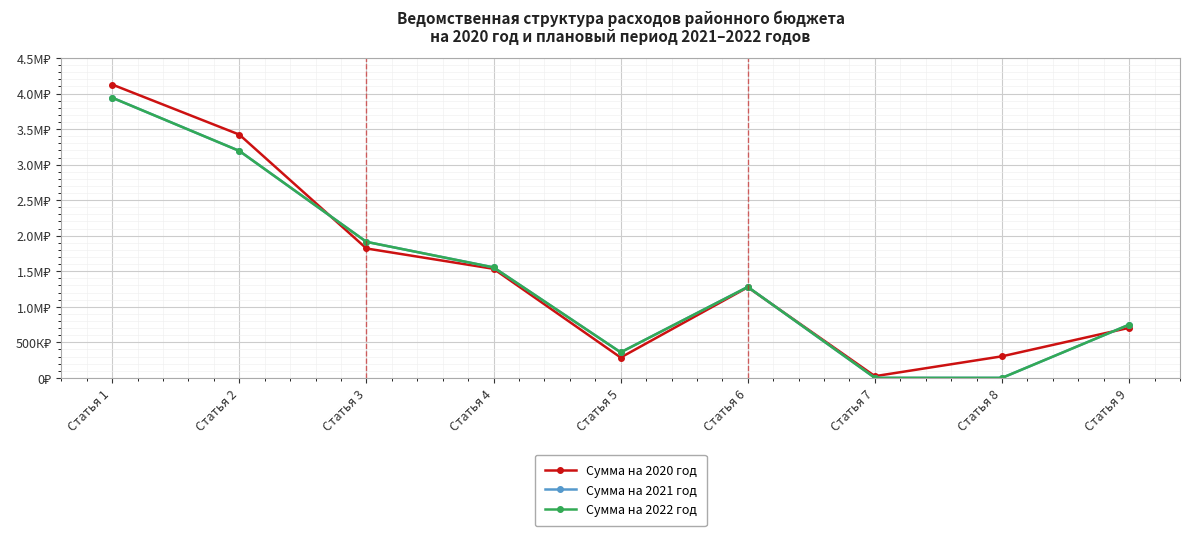

Is this an area chart (filled region under the line)?

No